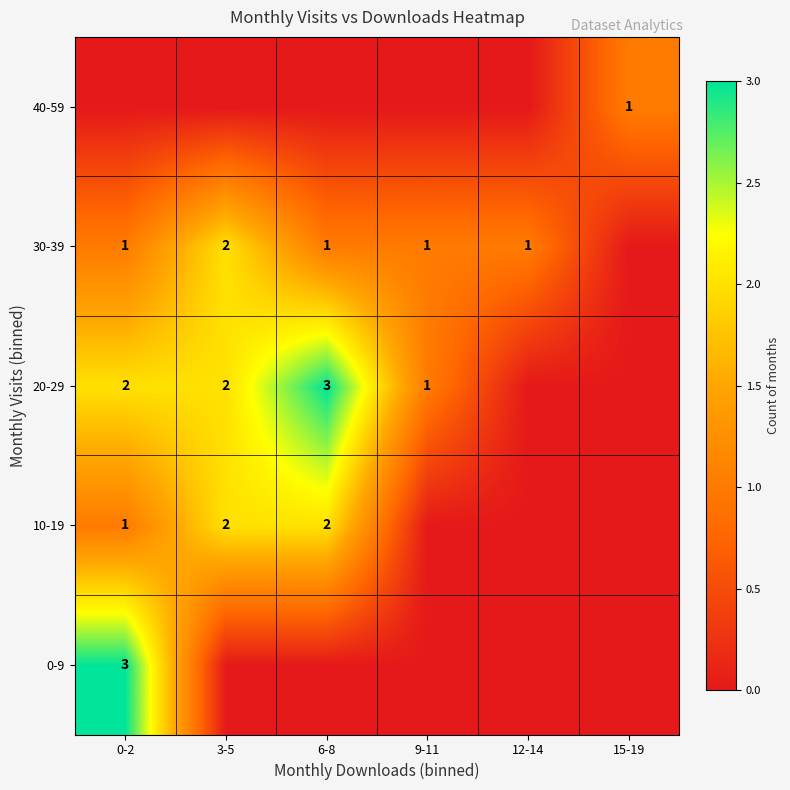

Is the value of 30-39 at 6-8 greater than the value of 20-29 at 6-8?

No